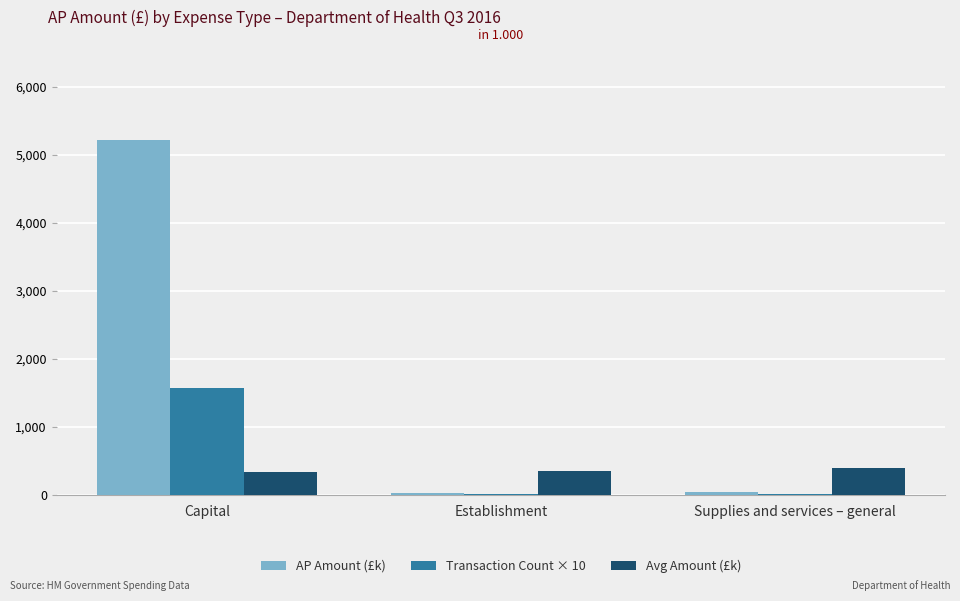

What is the maximum value shown in the chart?

5223.5